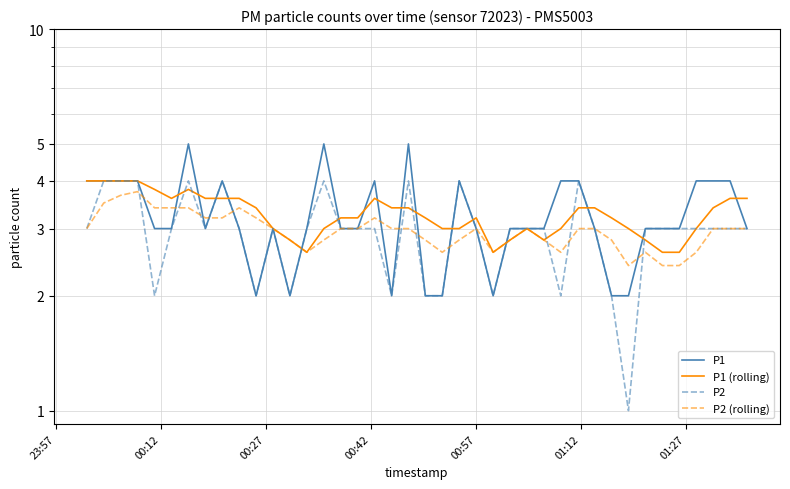

At which label does P2 reach its peak?

00:12